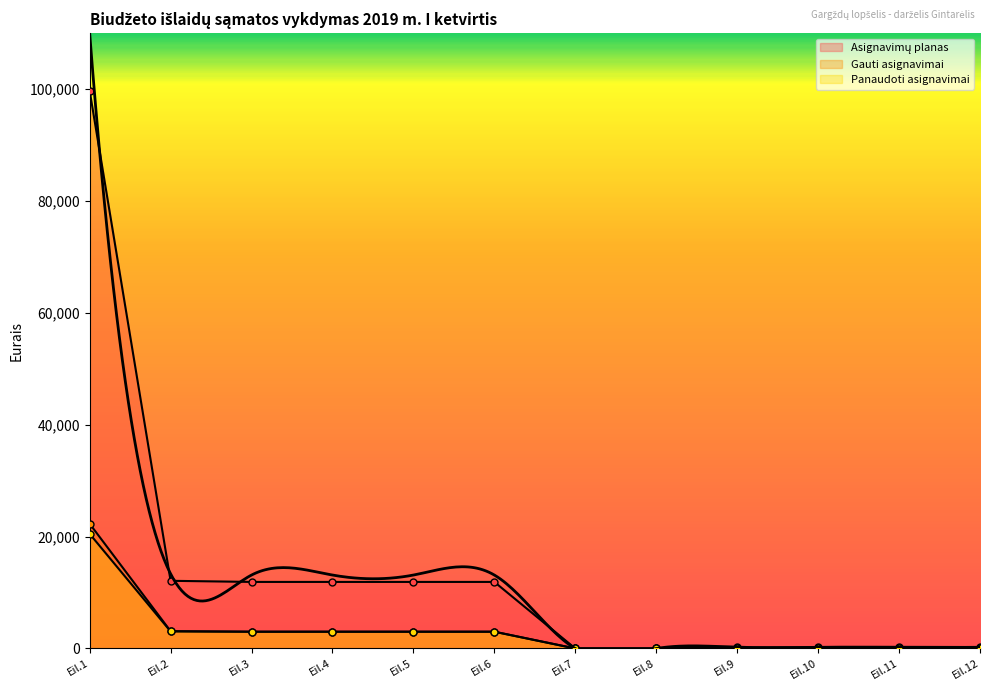

Reading left to right, extract all data points from this chart.

Asignavimų planas: 99700.0	12100.0	11900.0	11900.0	11900.0	11900.0	0.0	0.0	200.0	200.0	200.0	200.0
Gauti asignavimai: 22300.0	3100.0	3000.0	3000.0	3000.0	3000.0	0.0	0.0	100.0	100.0	100.0	100.0
Panaudoti asignavimai: 20490.9	3050.0	3000.0	3000.0	3000.0	3000.0	0.0	0.0	50.0	50.0	50.0	50.0